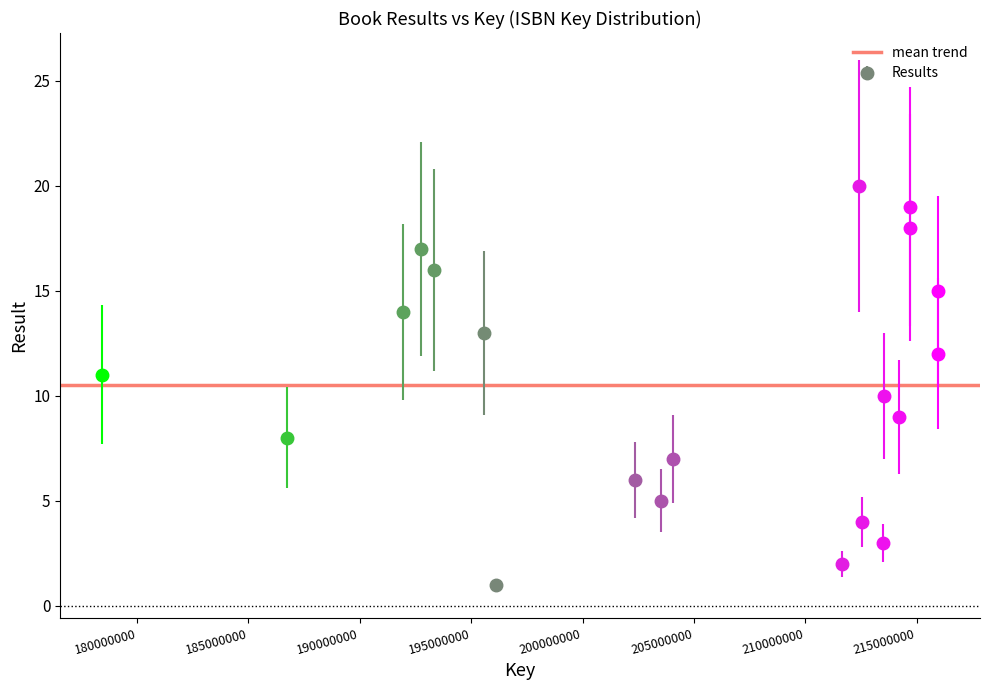

What is the range of X values (max minus min)?

37546214